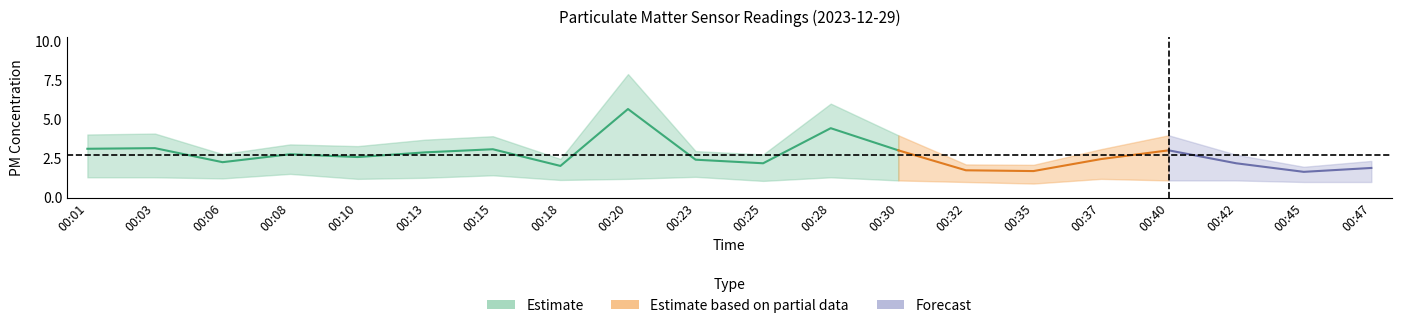

List the labels in order of P2 value, smallest first.

00:35, 00:32, 00:45, 00:47, 00:25, 00:30, 00:40, 00:42, 00:18, 00:10, 00:20, 00:37, 00:06, 00:13, 00:01, 00:03, 00:28, 00:23, 00:15, 00:08